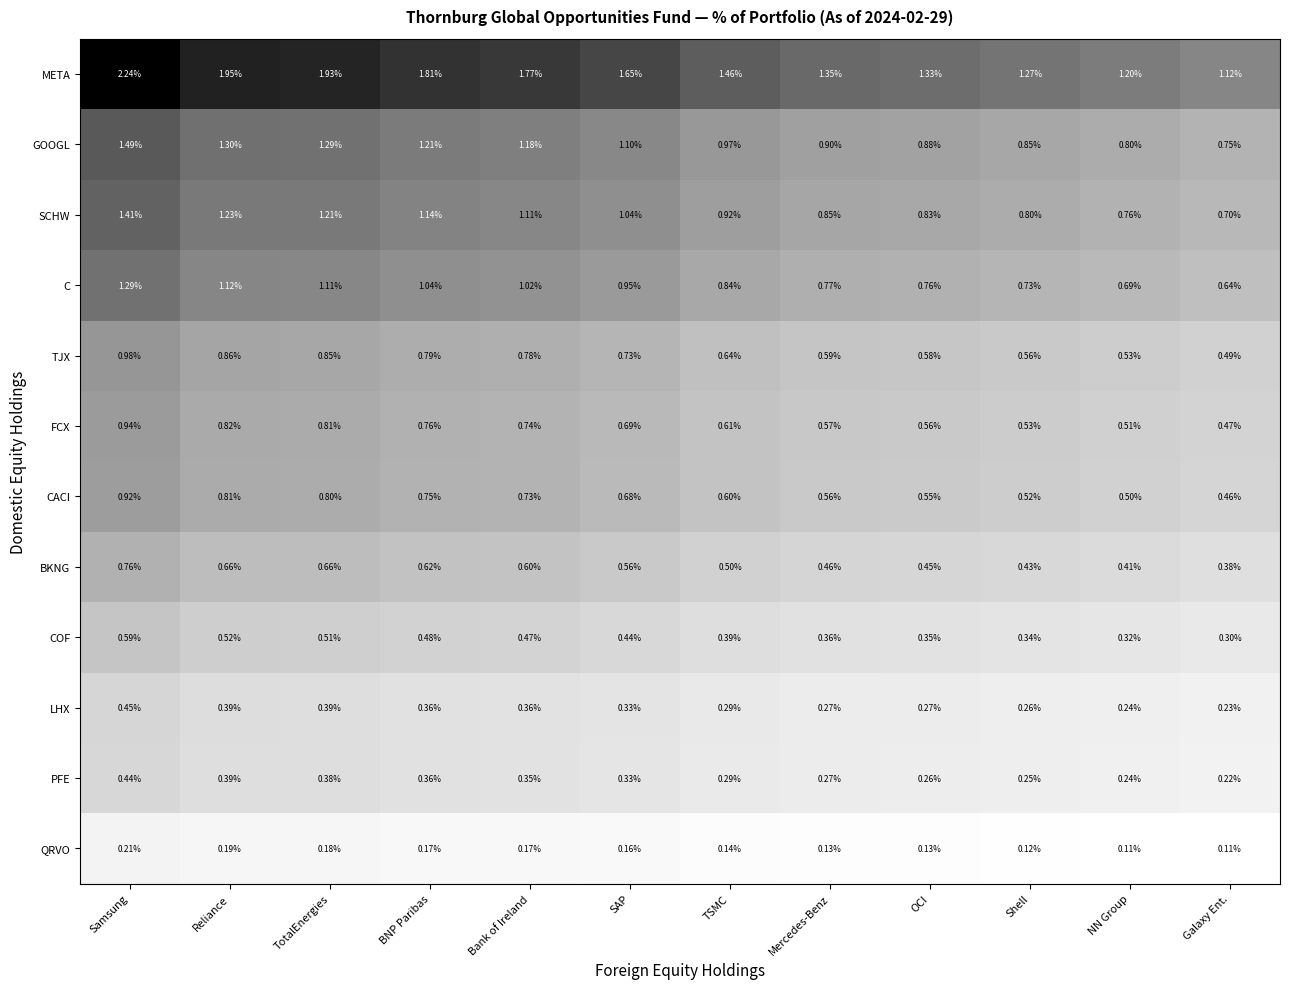

Where is C nearest to the value 0?

Galaxy Ent.